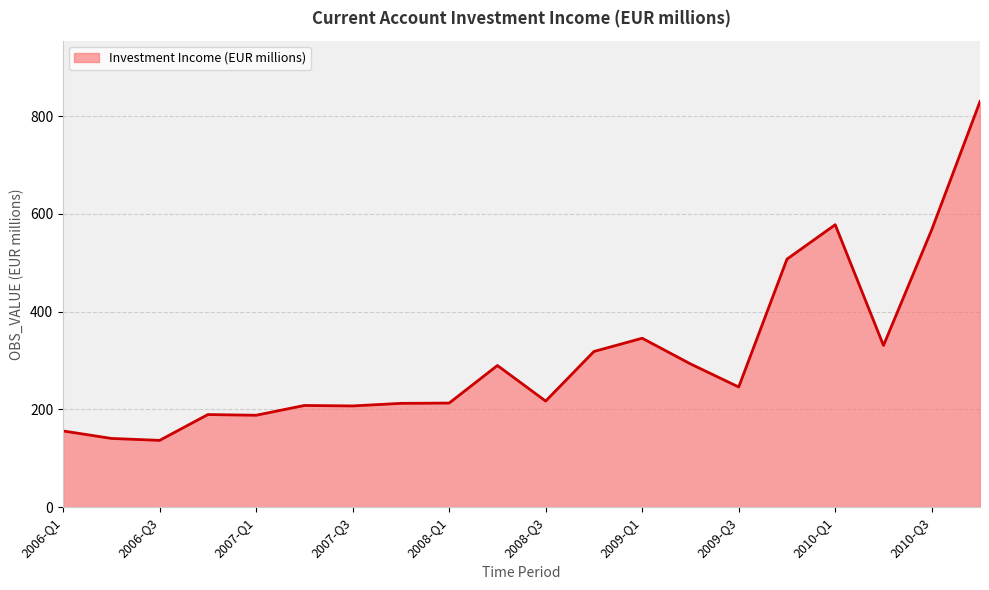

What is the difference between the maximum and minimum values?

693.3